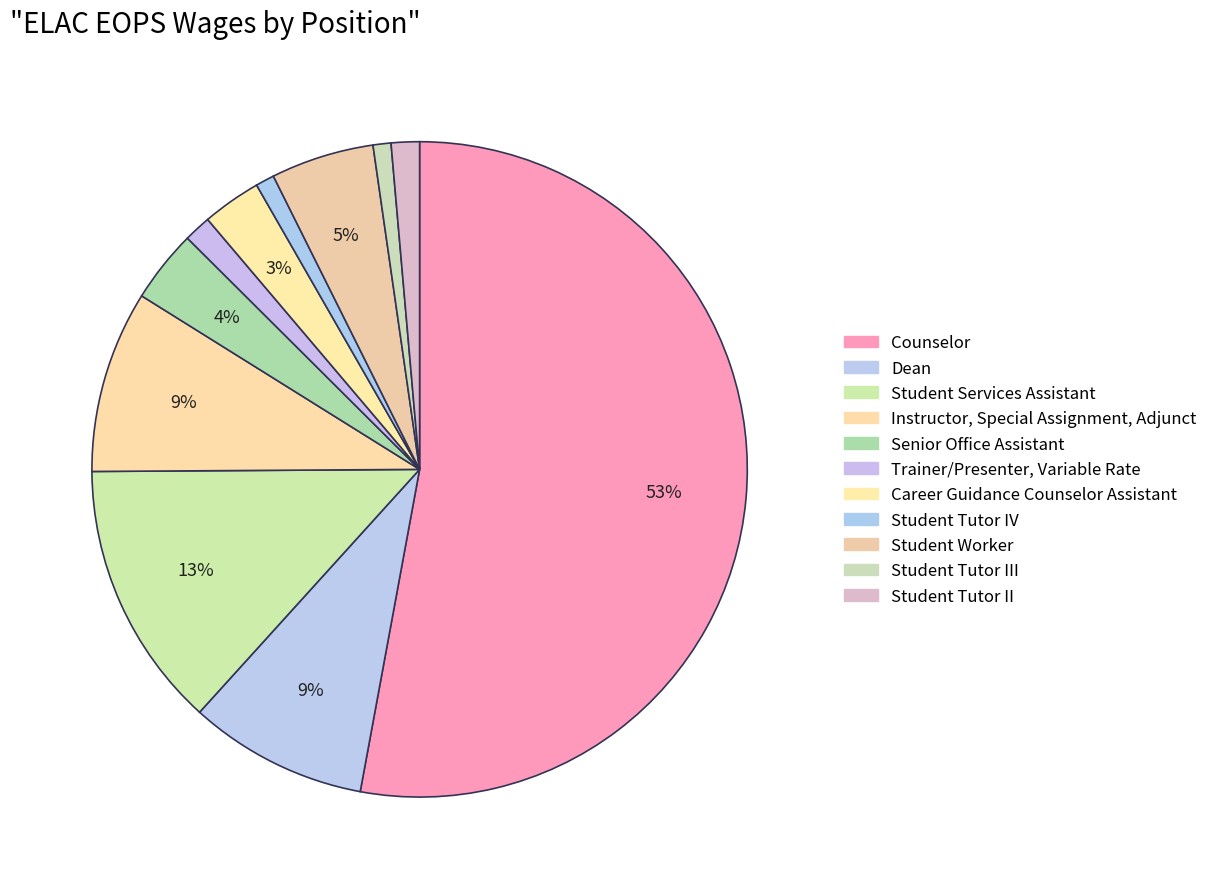

Rank the categories by value from lowest to highest.

Student Tutor III, Student Tutor IV, Trainer/Presenter, Variable Rate, Student Tutor II, Career Guidance Counselor Assistant, Senior Office Assistant, Student Worker, Dean, Instructor, Special Assignment, Adjunct, Student Services Assistant, Counselor